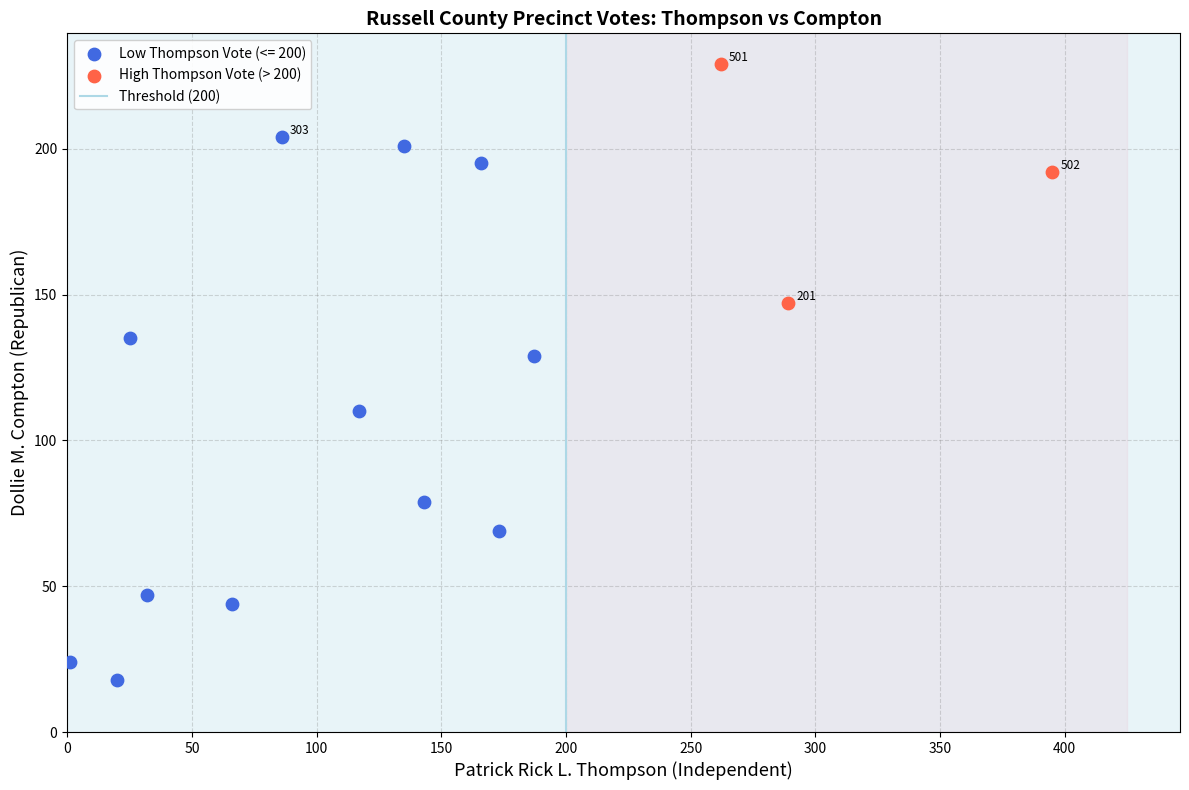

Which series has the widest spread of Y values?

Low Thompson Vote (<= 200)